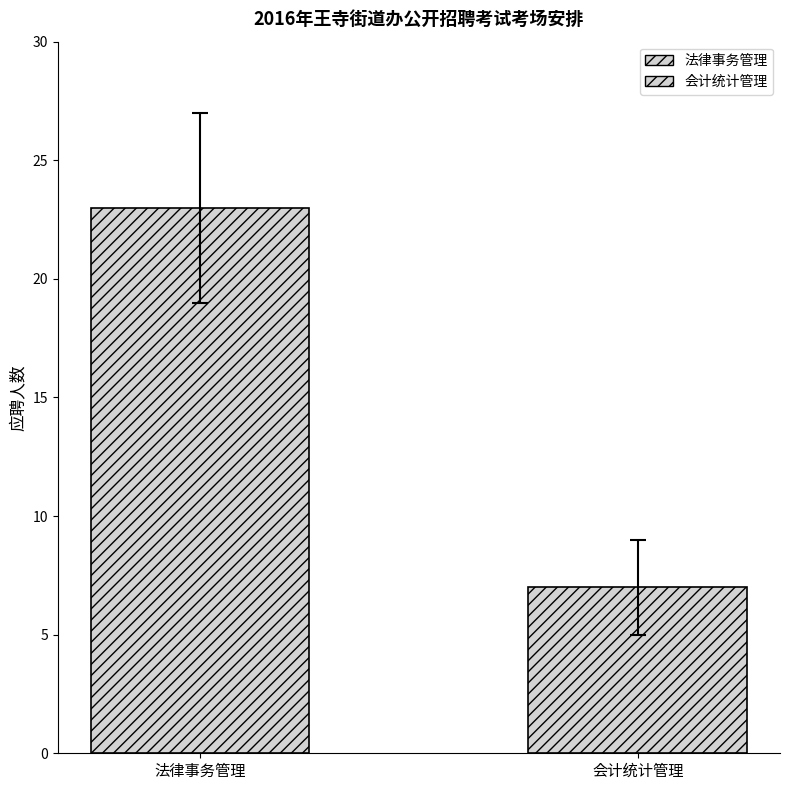

How many categories are shown in the chart?

1